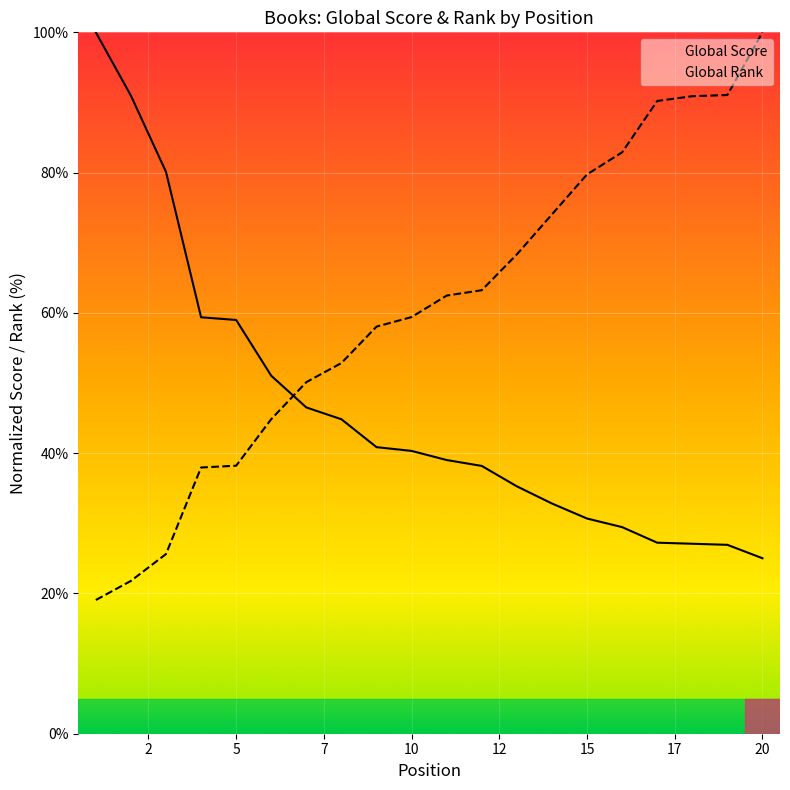

What is the difference between the maximum and minimum values in the Global Rank series?

80.9